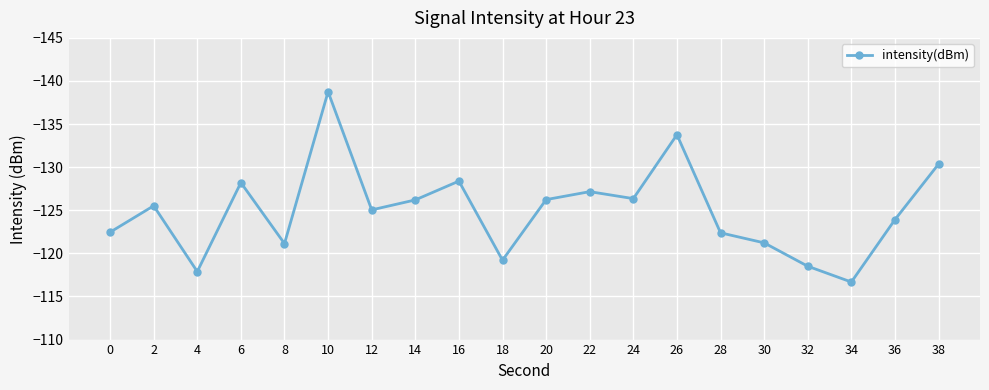

What is the average value?

-125.0